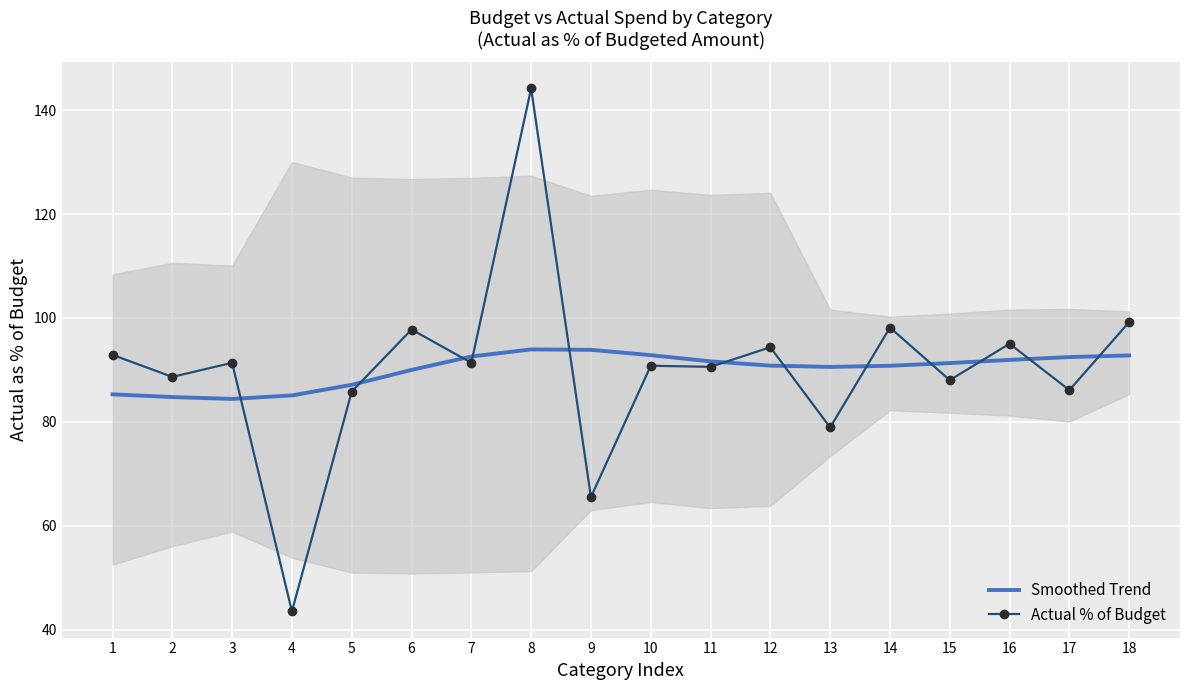

How many interior local peaks does the Actual % of Budget series have?

7